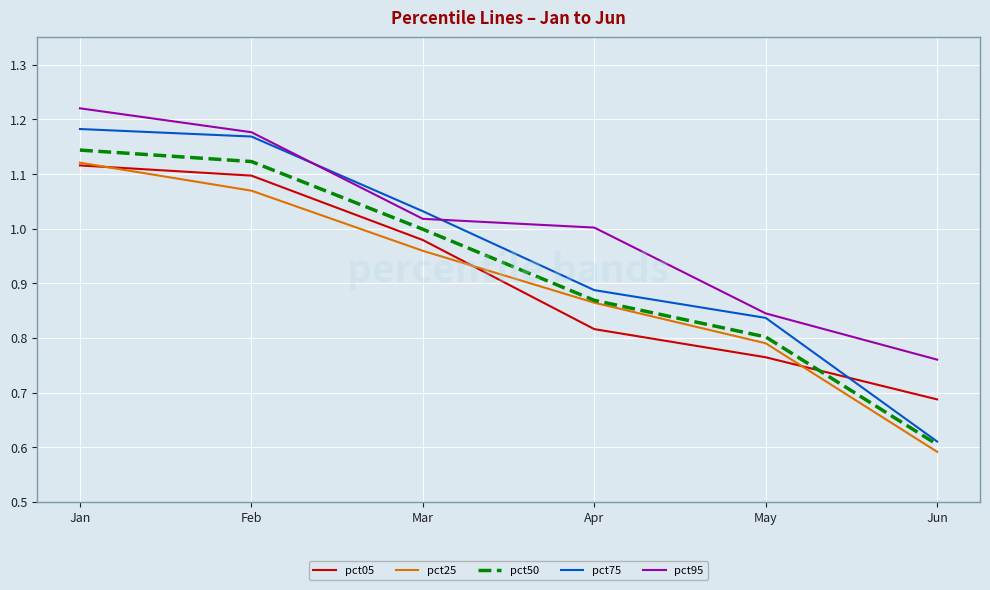

Count the number of data series in this chart.

5